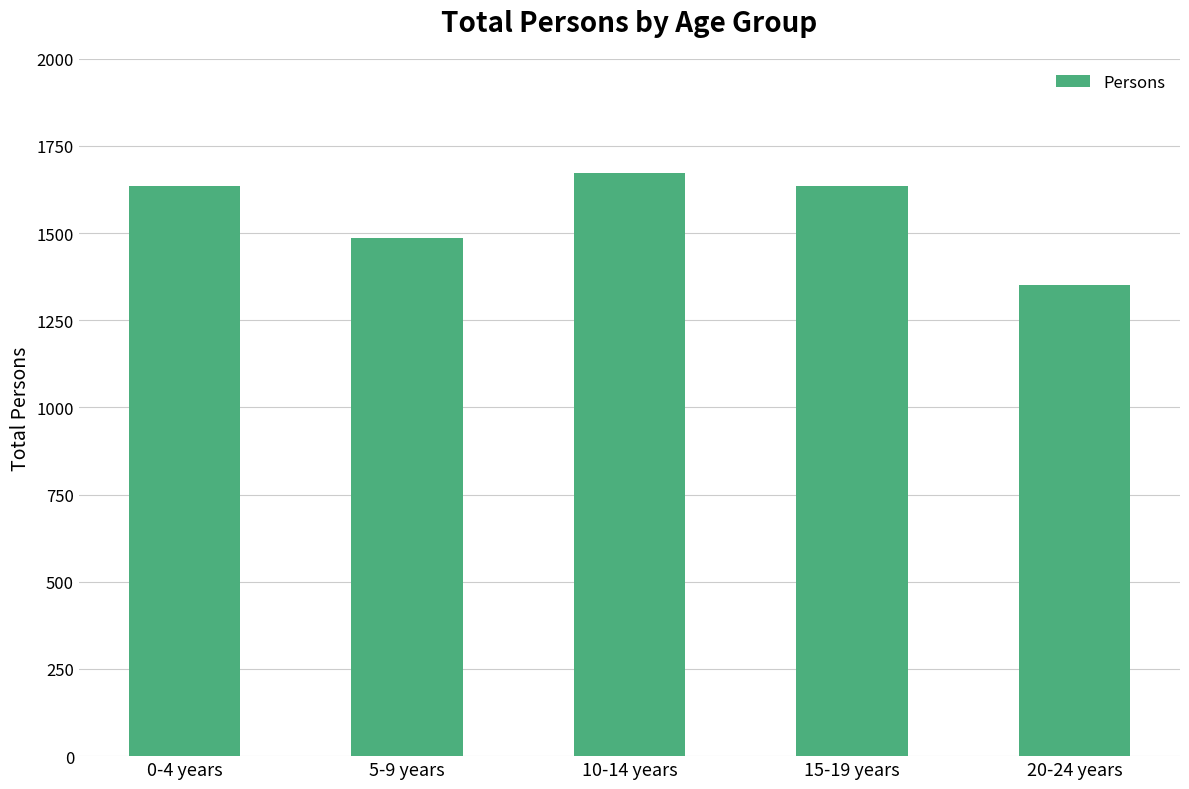

What is the value of the 3rd bar from the left?

1672